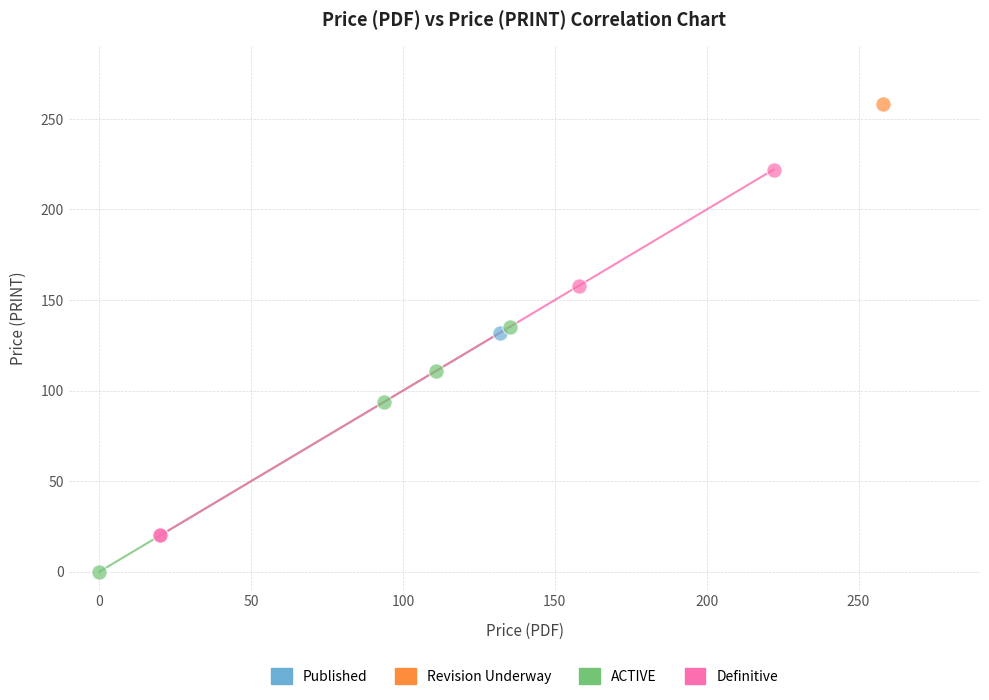

What are all the series names shown in the legend?

Published, Revision Underway, ACTIVE, Definitive